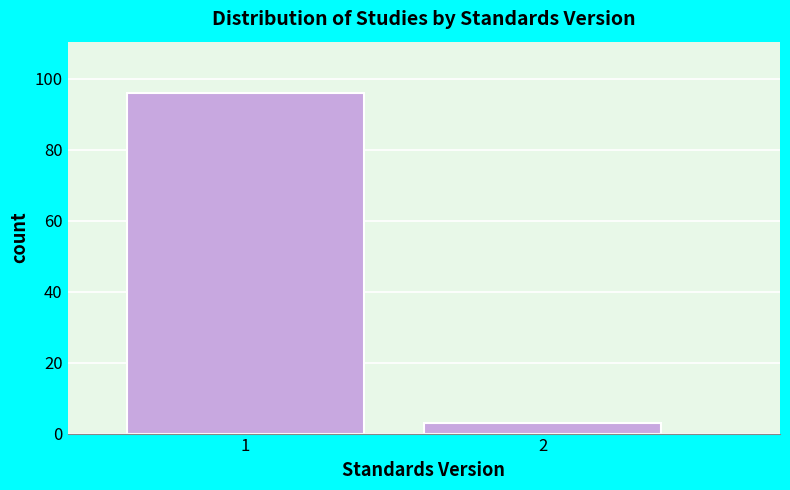

Reading right to left, extract all data points from this chart.

3	96